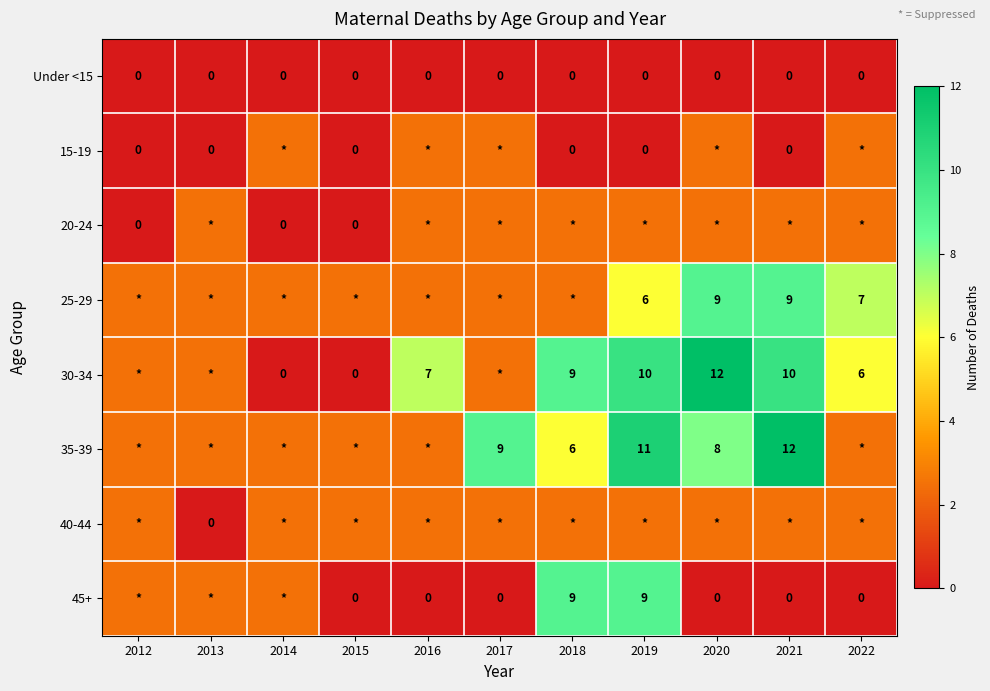

The 25-29 series shows 6.0 at 2019. True or false?

True